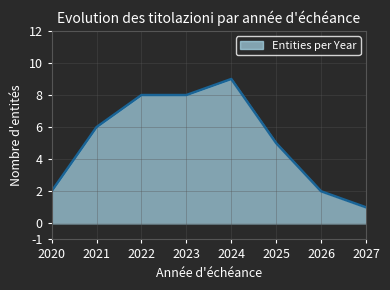

What is the average value?

5